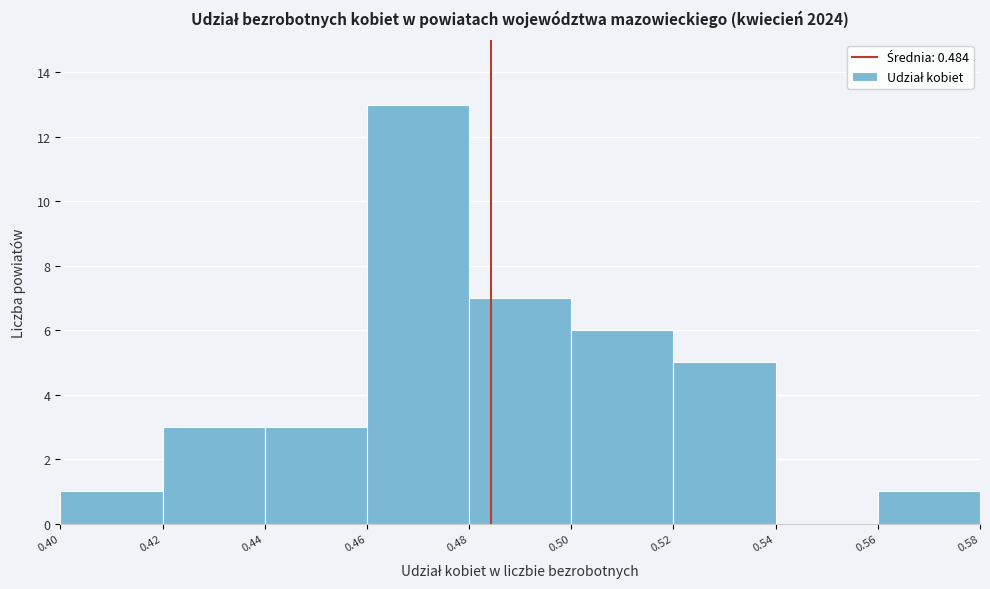

Reading left to right, list every bar in this chart as the range it spans on the x-axis followed by its height. The values are not printed on the chart, so give them approximately, as read against the axis.

0.40 to 0.42: 1
0.42 to 0.44: 3
0.44 to 0.46: 3
0.46 to 0.48: 13
0.48 to 0.50: 7
0.50 to 0.52: 6
0.52 to 0.54: 5
0.54 to 0.56: 0
0.56 to 0.58: 1